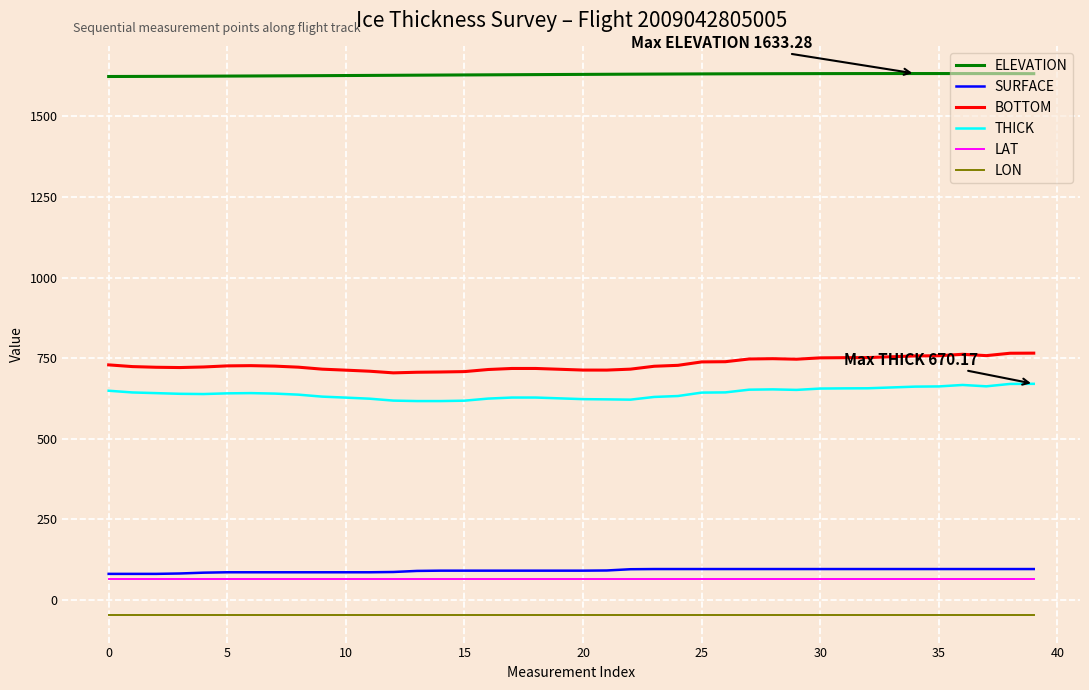

What is the highest value of the THICK series?

670.2